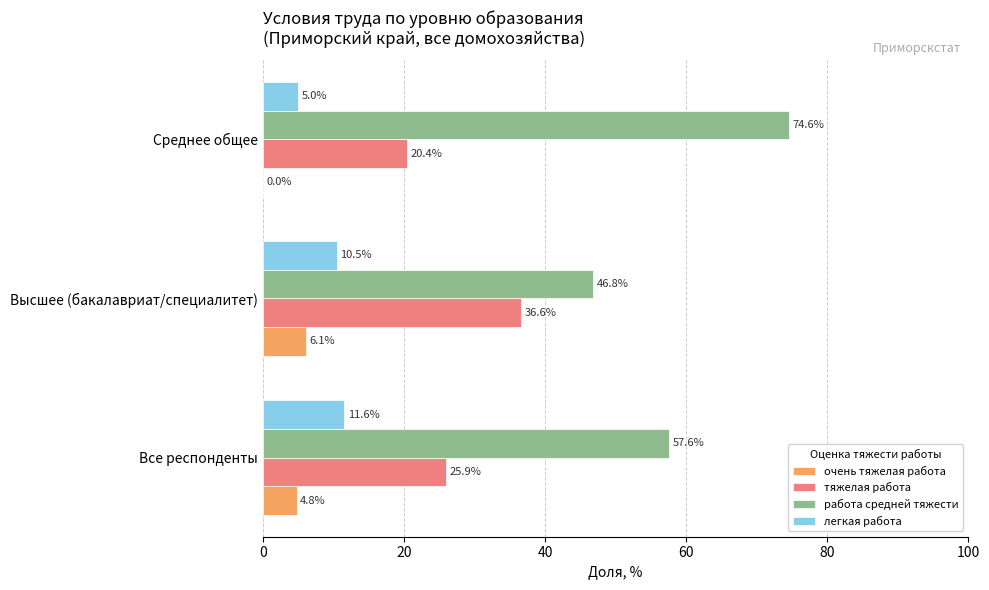

Which series has the widest spread of values?

работа средней тяжести